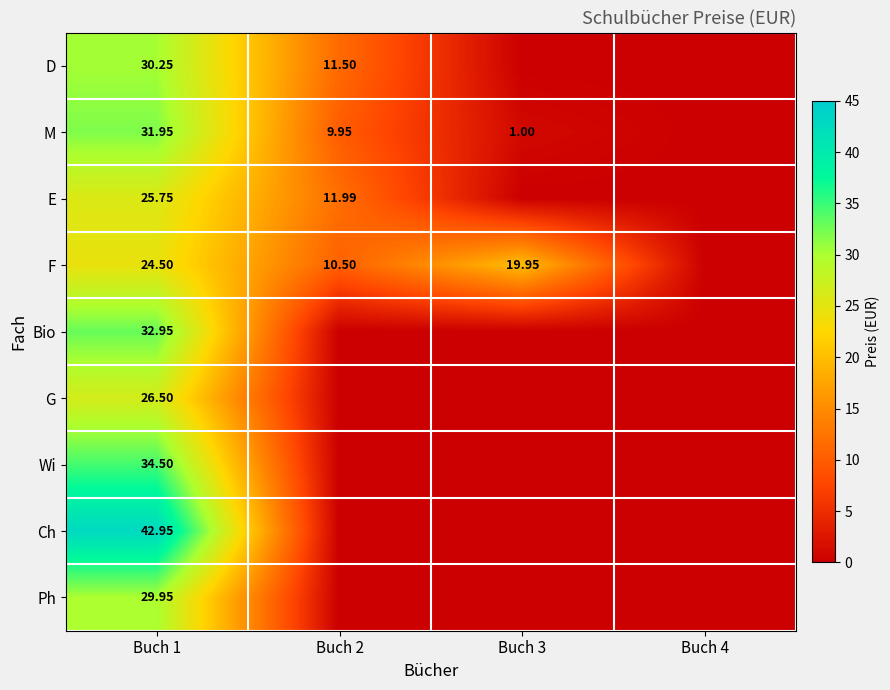

At Buch 1, list the series in order from smallest to largest.

F, E, G, Ph, D, M, Bio, Wi, Ch